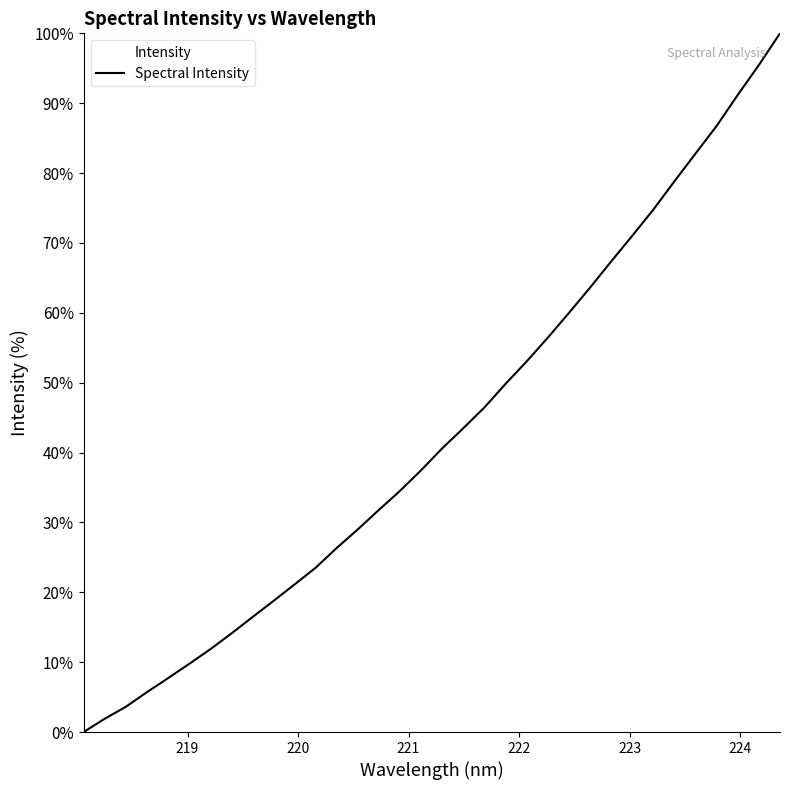

What is the difference between the maximum and minimum values?

100.0